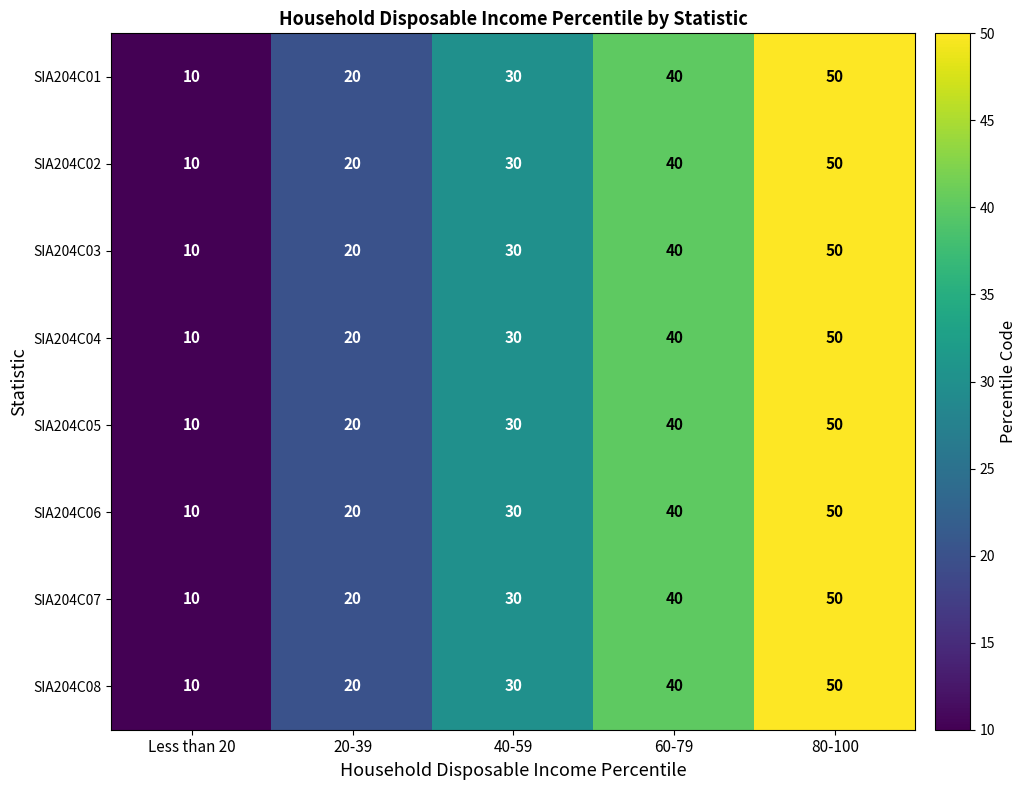

At which label does SIA204C04 reach its minimum?

Less than 20